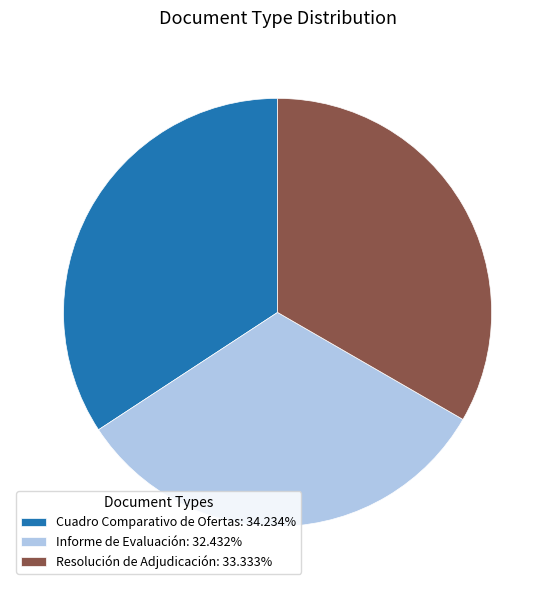

Do Cuadro Comparativo de Ofertas: 34.234% and Informe de Evaluación: 32.432% together represent more than half of the pie?

Yes